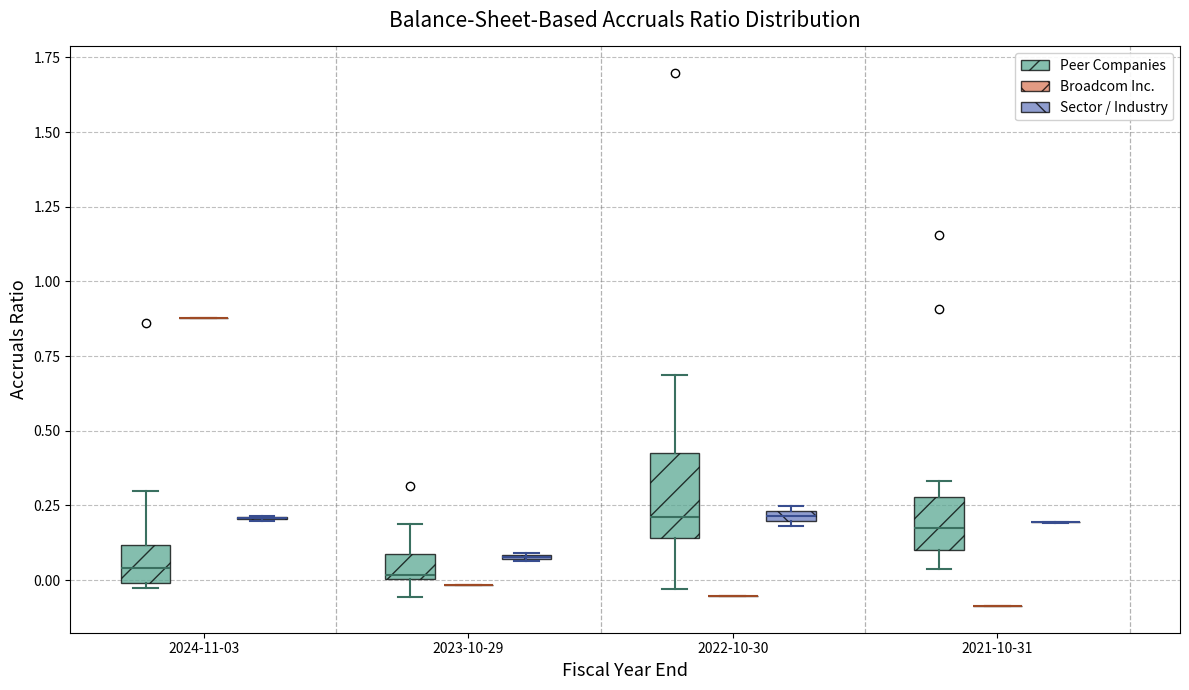

Where is the lower edge of the box for 2024-11-03 (Peer Companies) on the y-axis? The values are not printed on the chart, so give them approximately, as read against the axis.

0.00